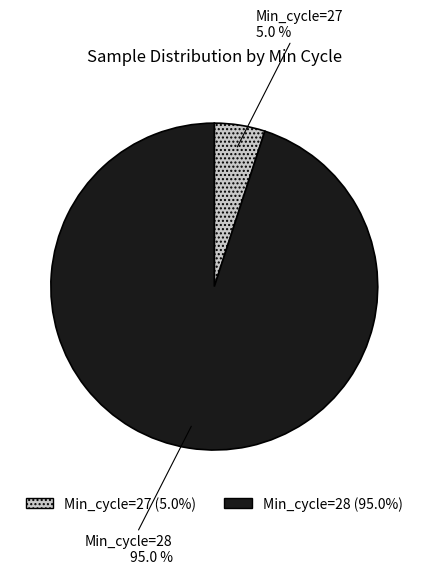

What is the ratio of the value at Min_cycle=28 to the value at Min_cycle=27?

19.0